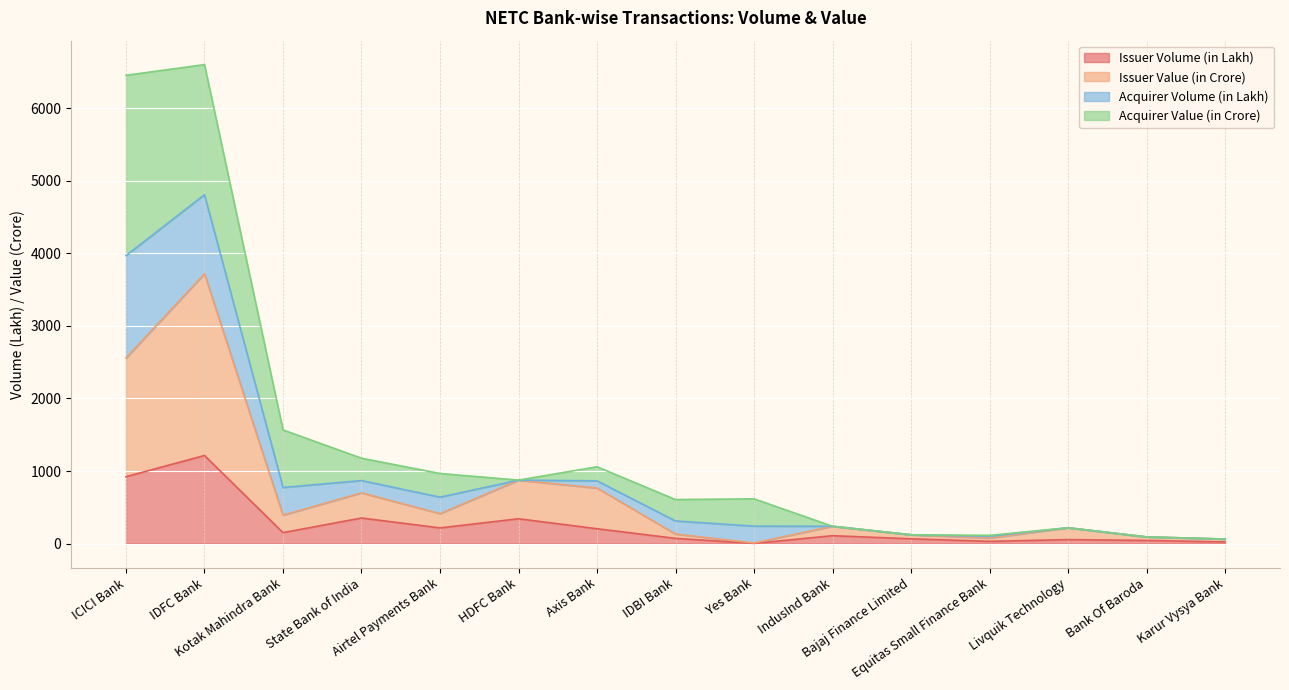

In Issuer Value (in Crore), how many points are higher than both neighbors (excluding endpoints)?

5